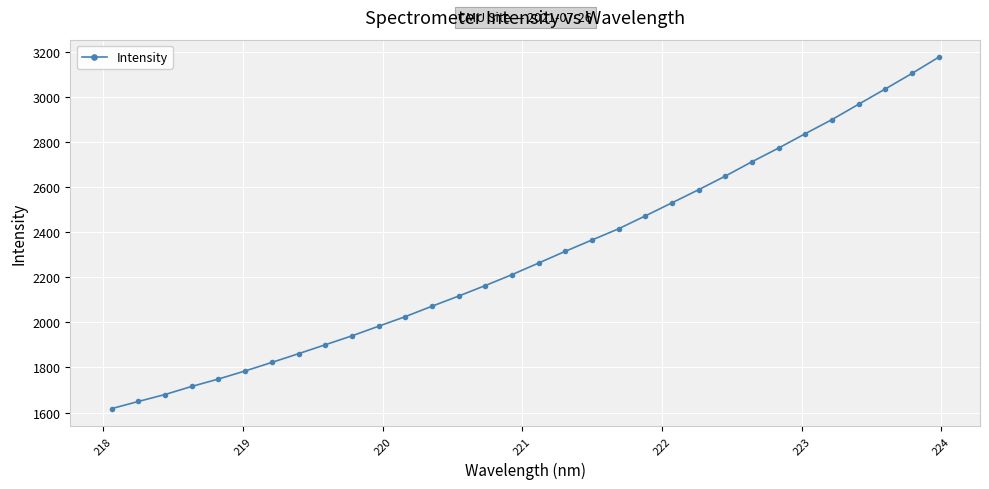

What is the maximum value shown in the chart?

3175.7